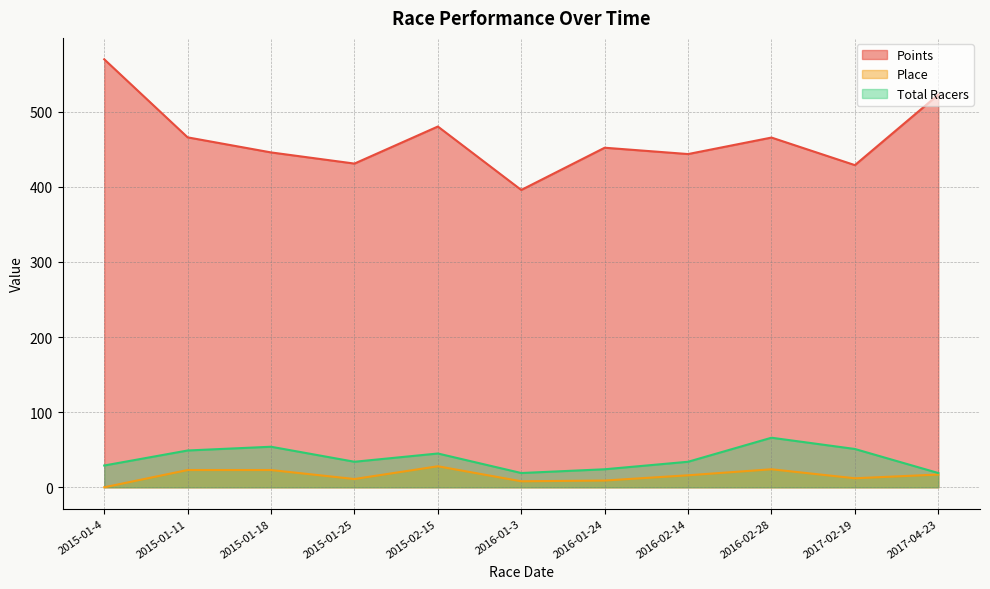

At 2016-01-24, list the series in order from smallest to largest.

Place, Total Racers, Points